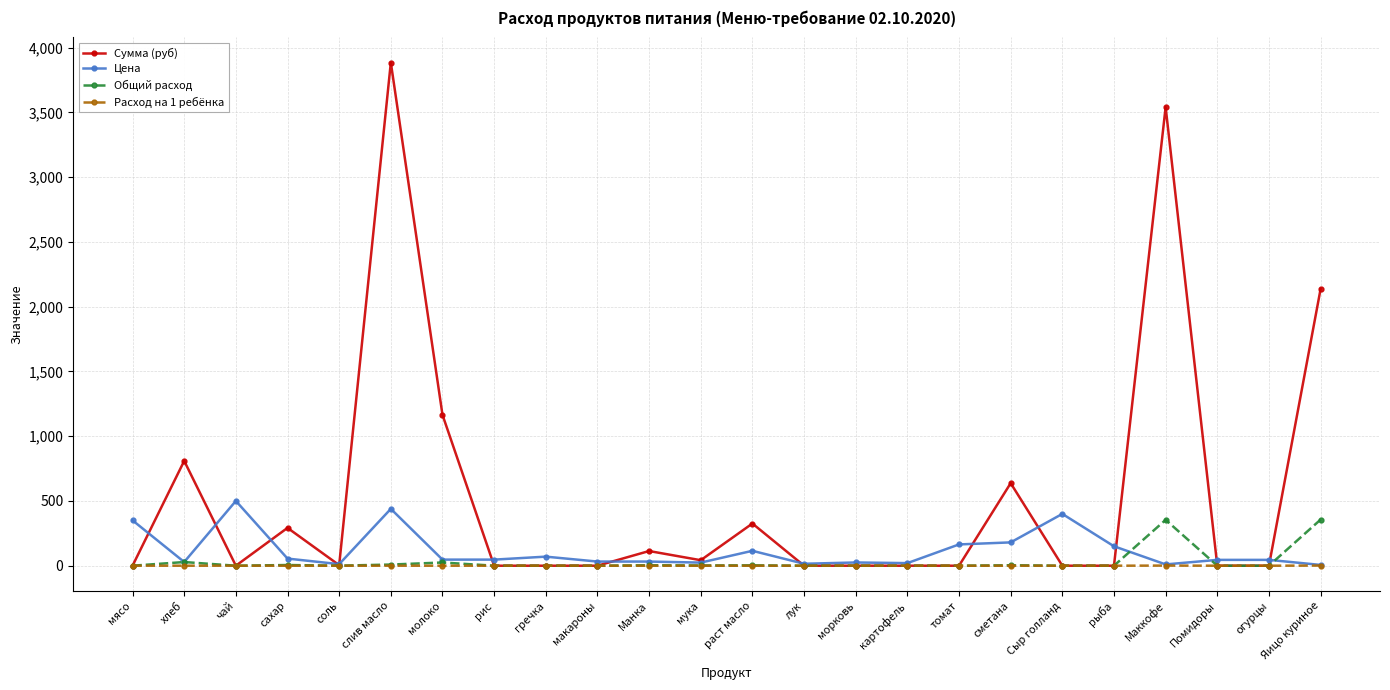

Where is the first local maximum for Цена?

чай